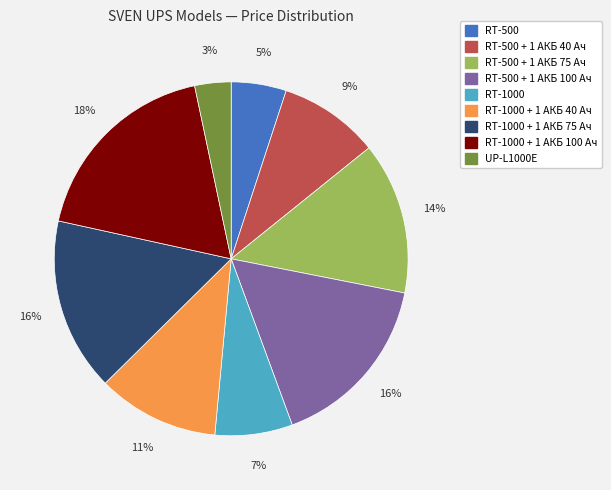

Does any single category account for the majority?

No